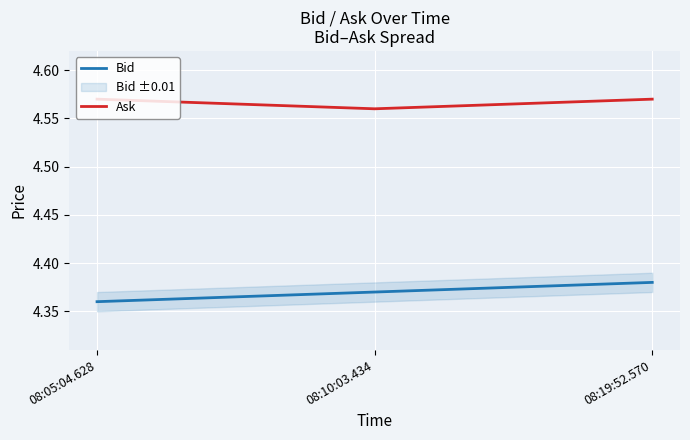

What are all the series names shown in the legend?

Bid, Ask